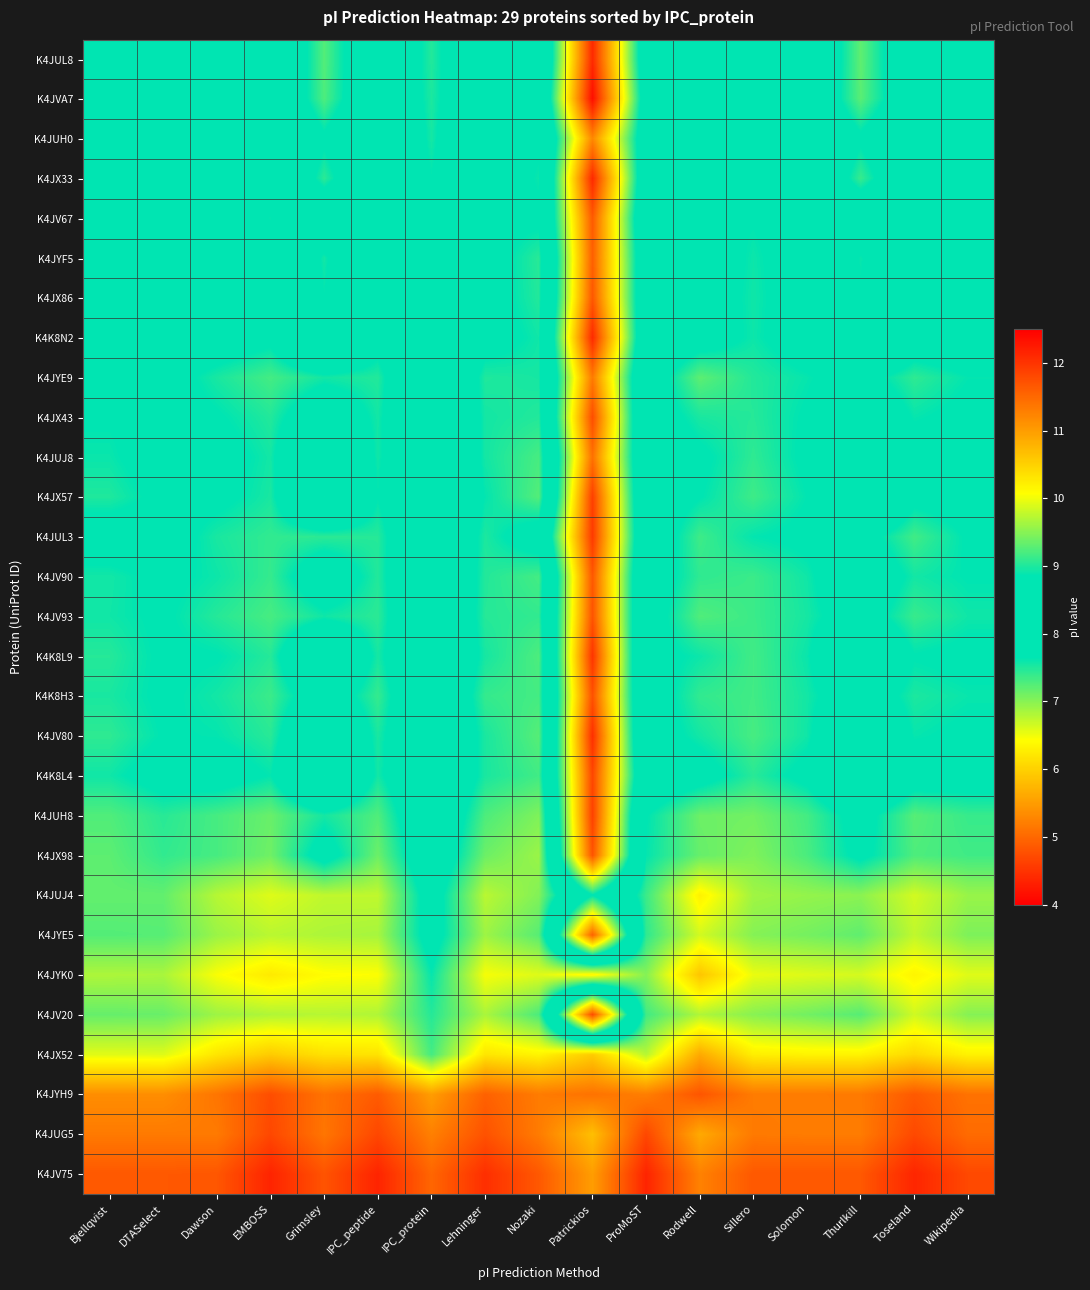

What is the greatest value displayed?

12.1